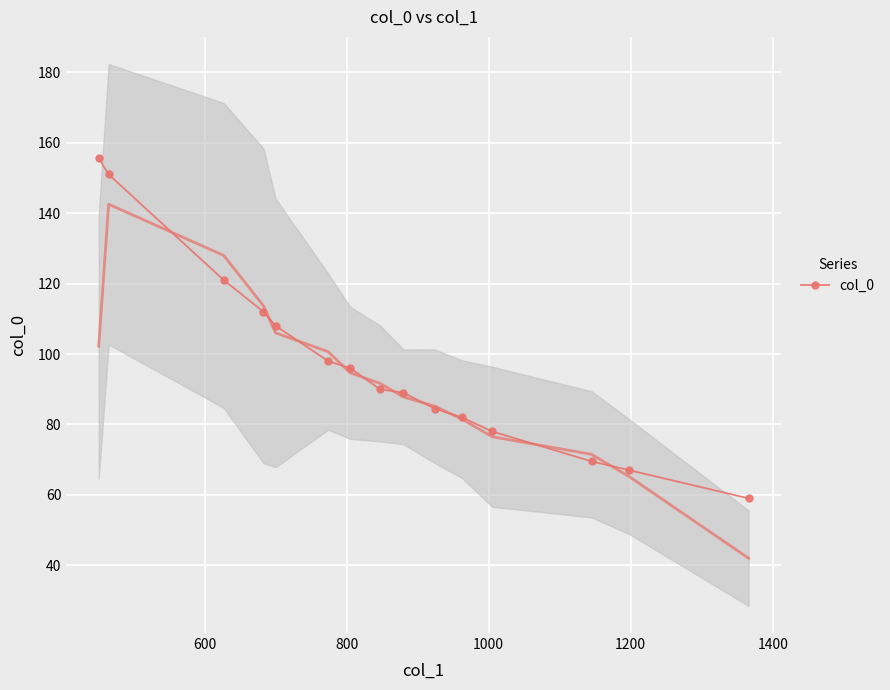

What is the value of the col_0 point at the 8th from the left?

90.0